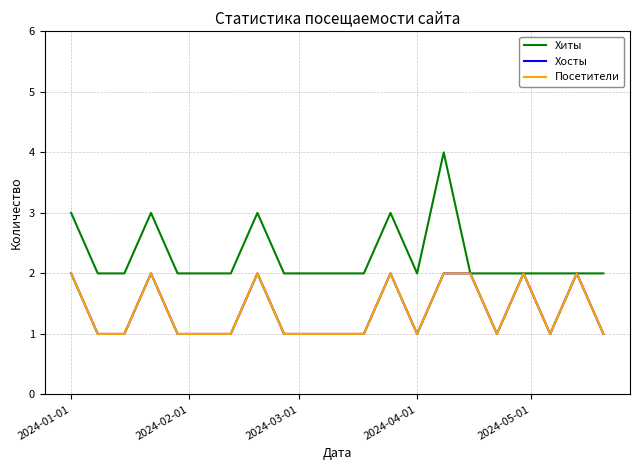

Which series has the largest total across all categories?

Хиты